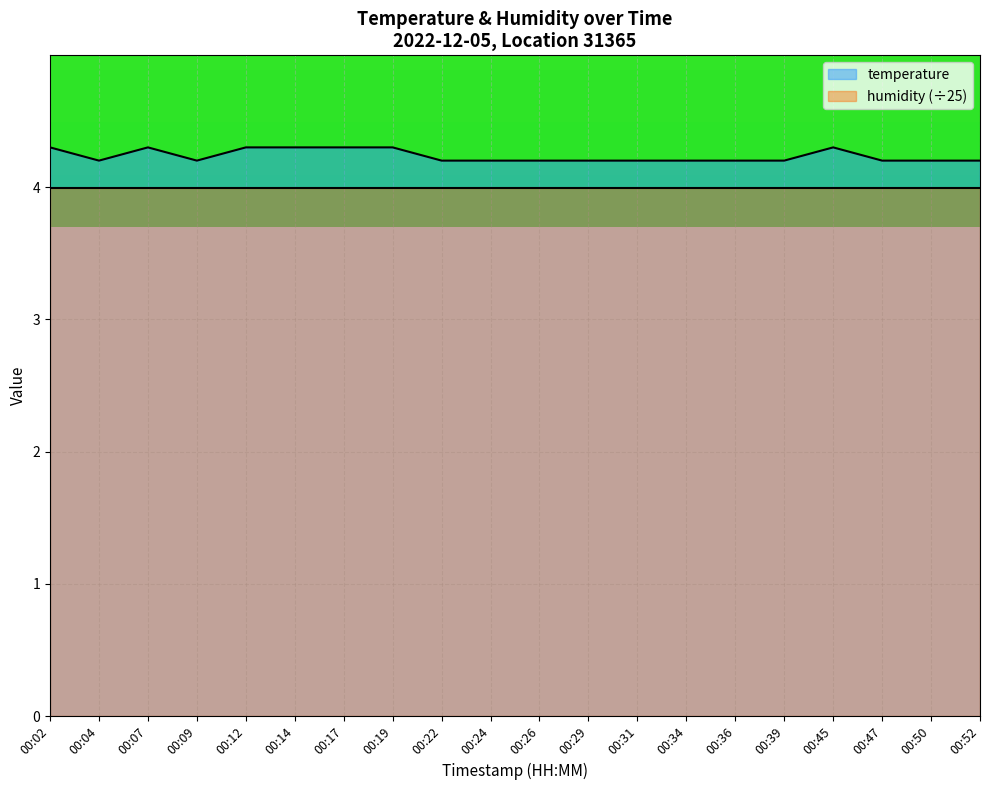

Approximately how many times larger is the value at 00:26 compared to 00:45?

1.0